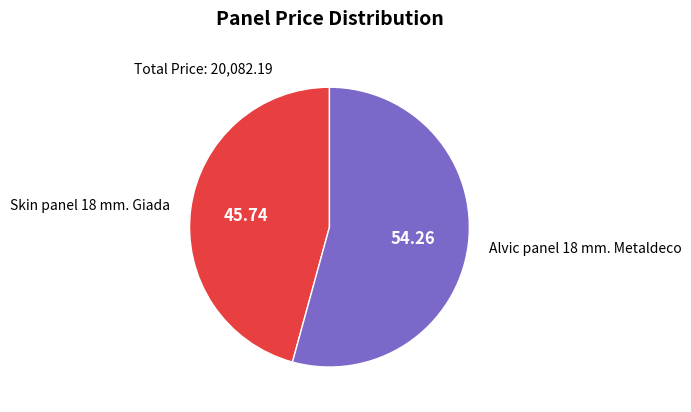

How many slices are in this pie chart?

2